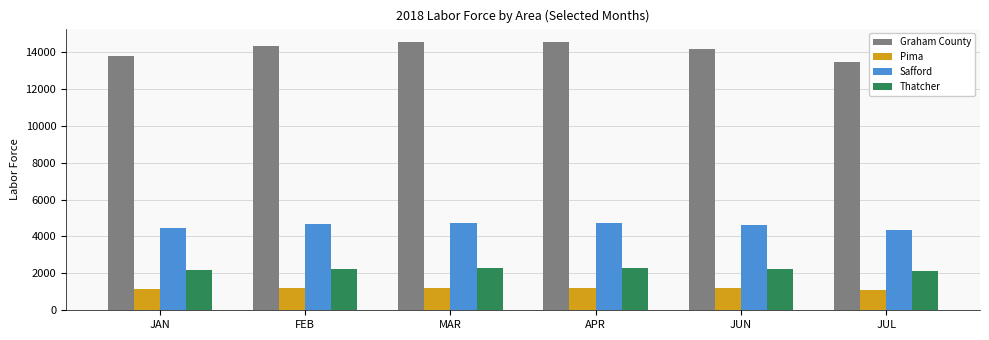

Does the chart contain stacked bars?

No